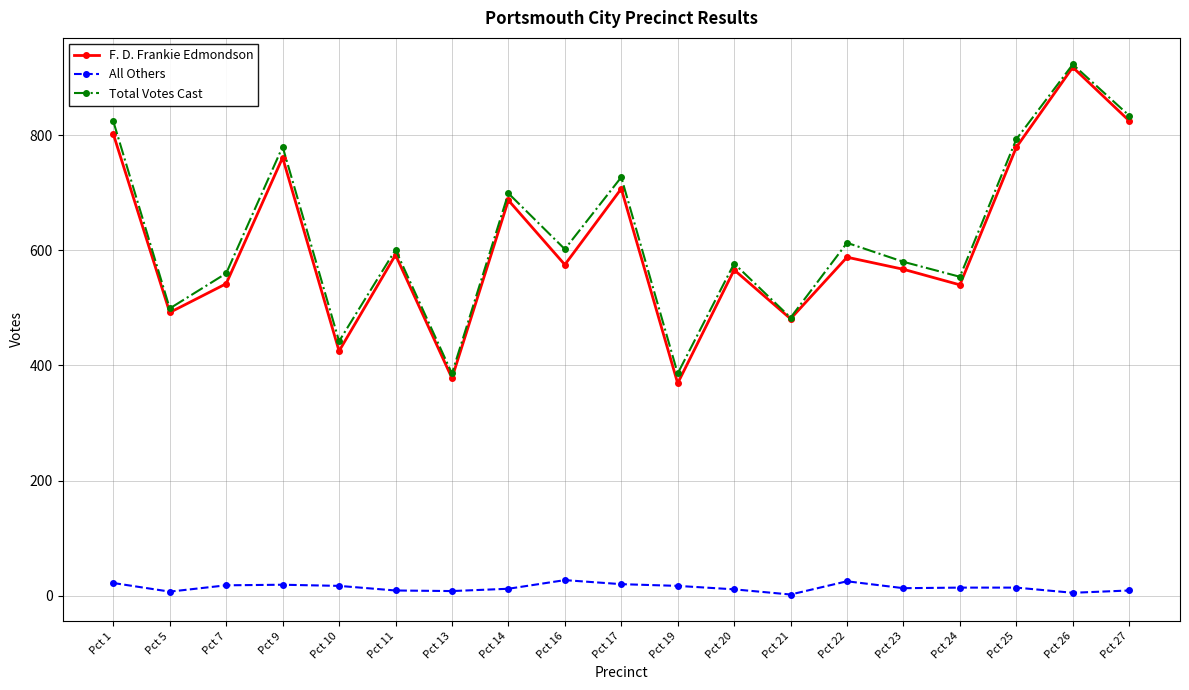

What is the minimum value shown in the chart?

2